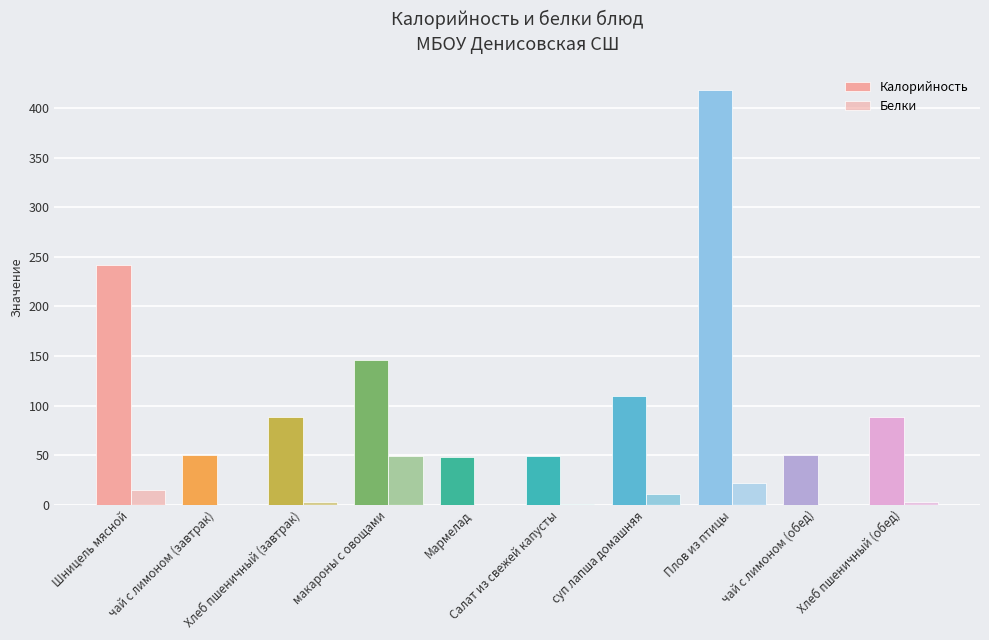

How many groups of bars are there?

10